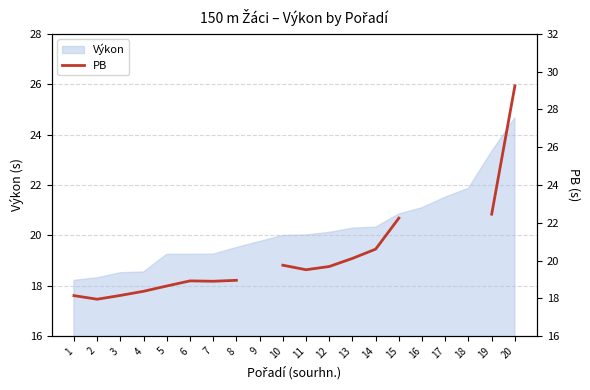

Which has a higher value, 2 or 12?

12